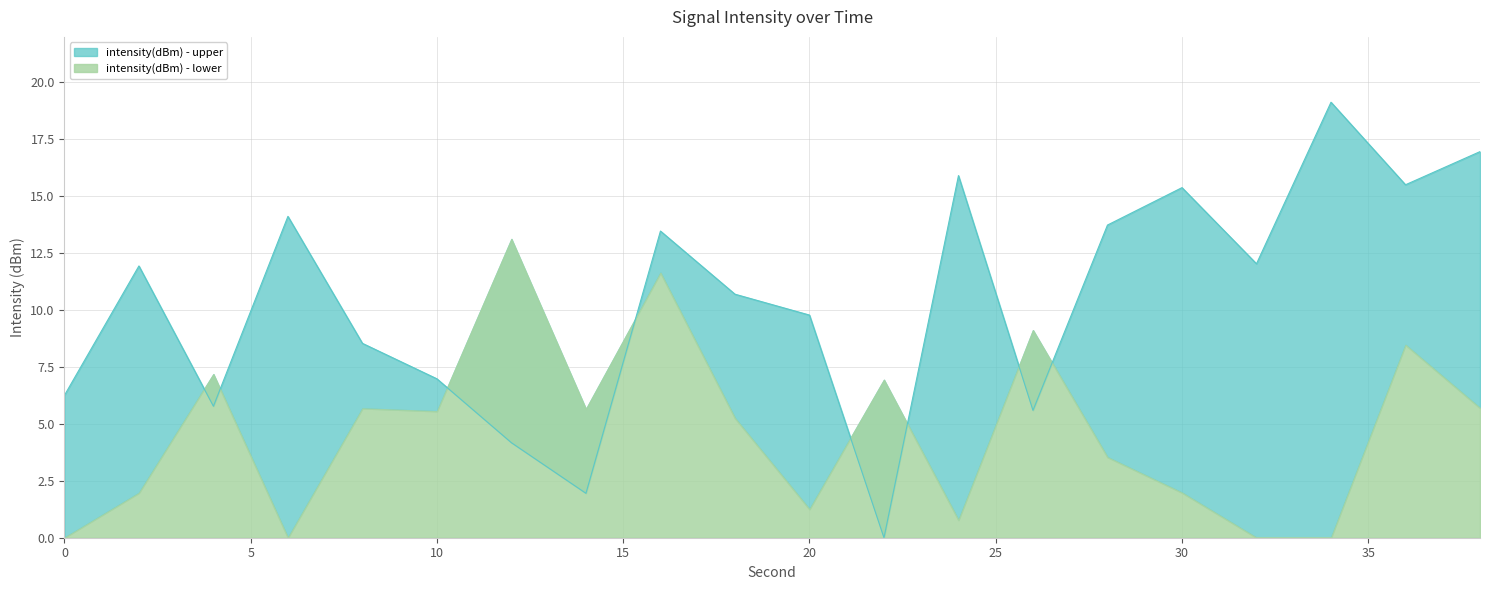

What value does the data have at 32?

12.0